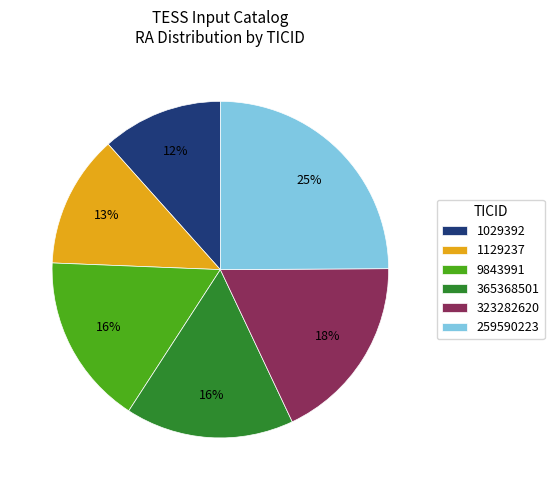

Between 323282620 and 259590223, which is larger?

259590223